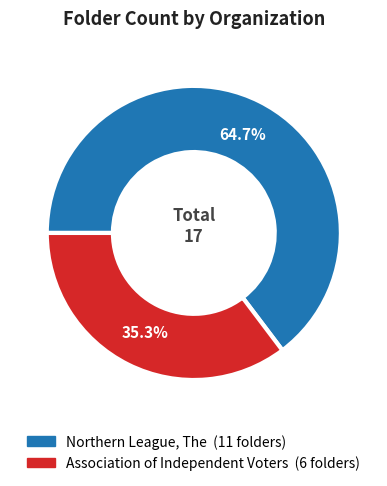

Which category has the biggest portion of the pie?

Northern League, The